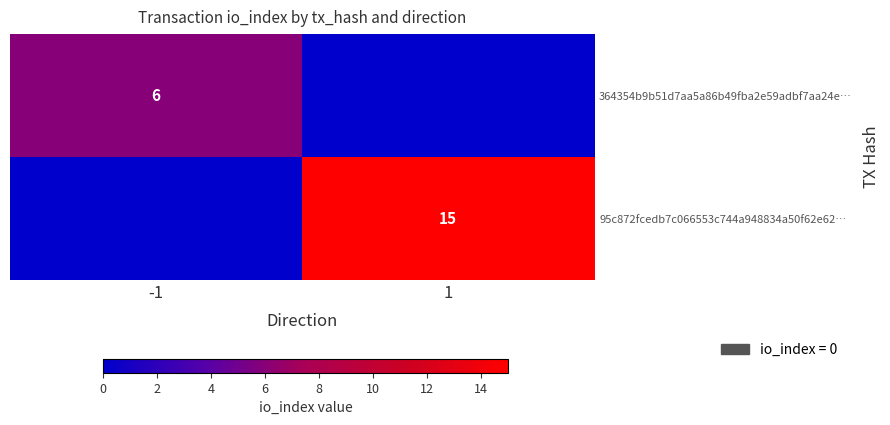

What value does the 95c872fcedb7c066553c744a948834a50f62e62… series have at 1, to the nearest 10?

20